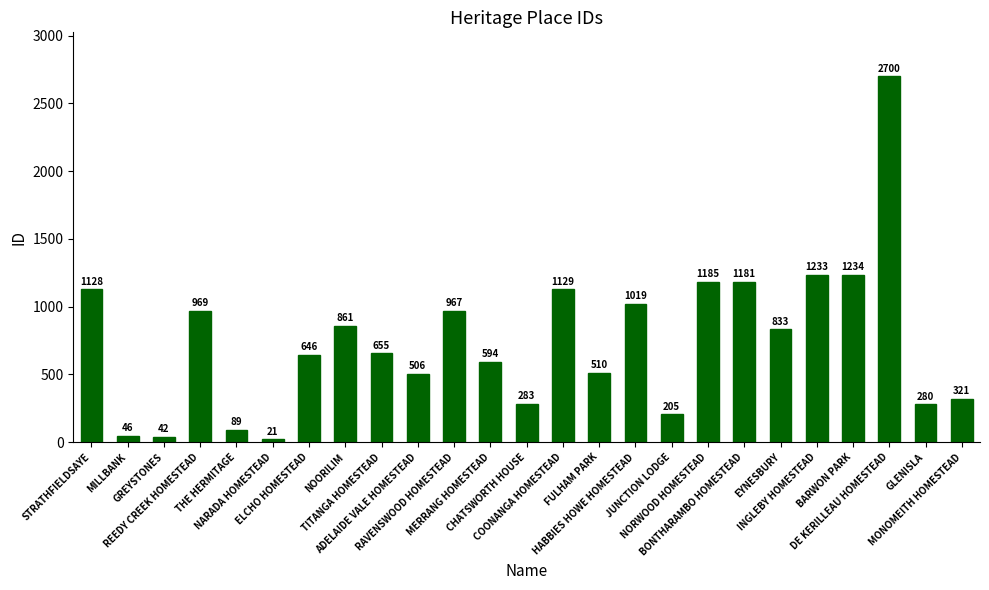

Reading left to right, extract all data points from this chart.

STRATHFIELDSAYE=1128	MILLBANK=46	GREYSTONES=42	REEDY CREEK HOMESTEAD=969	THE HERMITAGE=89	NARADA HOMESTEAD=21	ELCHO HOMESTEAD=646	NOORILIM=861	TITANGA HOMESTEAD=655	ADELAIDE VALE HOMESTEAD=506	RAVENSWOOD HOMESTEAD=967	MERRANG HOMESTEAD=594	CHATSWORTH HOUSE=283	COONANGA HOMESTEAD=1129	FULHAM PARK=510	HABBIES HOWE HOMESTEAD=1019	JUNCTION LODGE=205	NORWOOD HOMESTEAD=1185	BONTHARAMBO HOMESTEAD=1181	EYNESBURY=833	INGLEBY HOMESTEAD=1233	BARWON PARK=1234	DE KERILLEAU HOMESTEAD=2700	GLENISLA=280	MONOMEITH HOMESTEAD=321